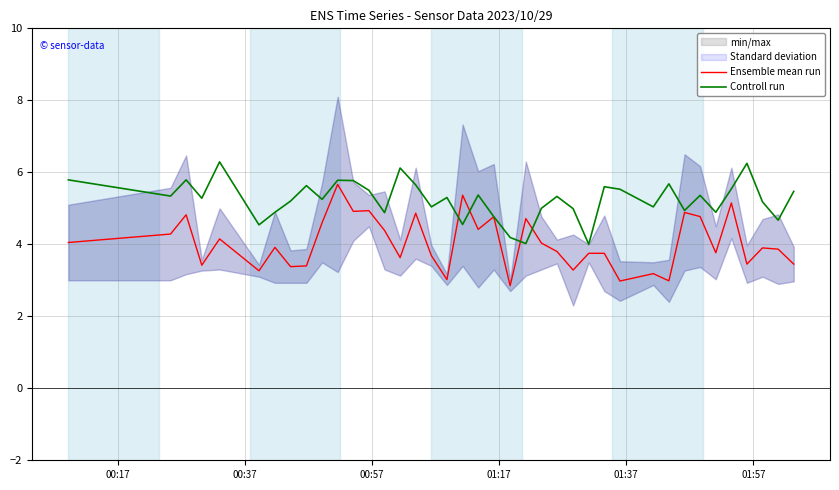

How many series are shown in this chart?

2